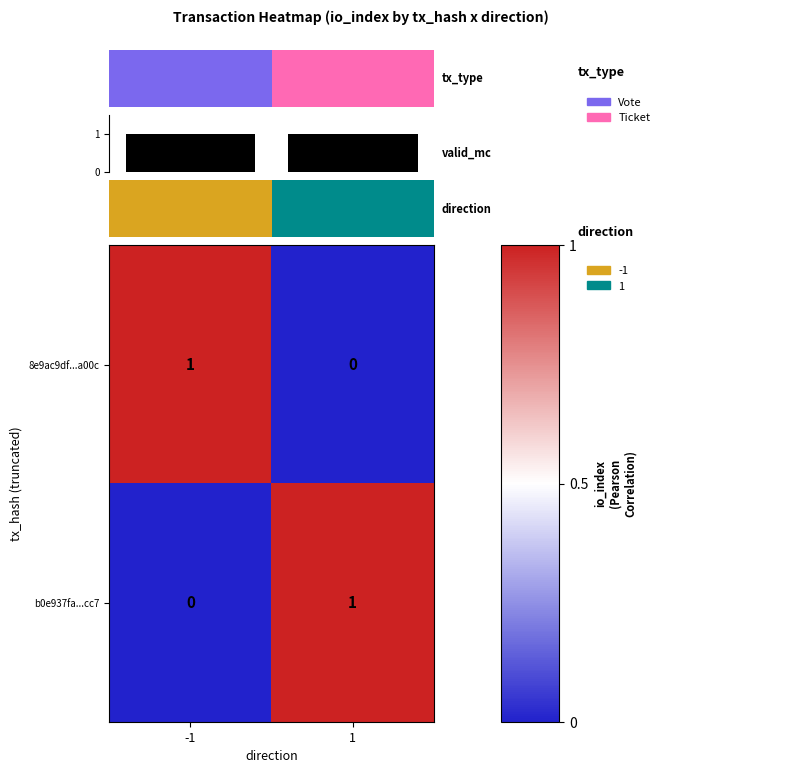

At how many categories does at least one series exceed 0?

2